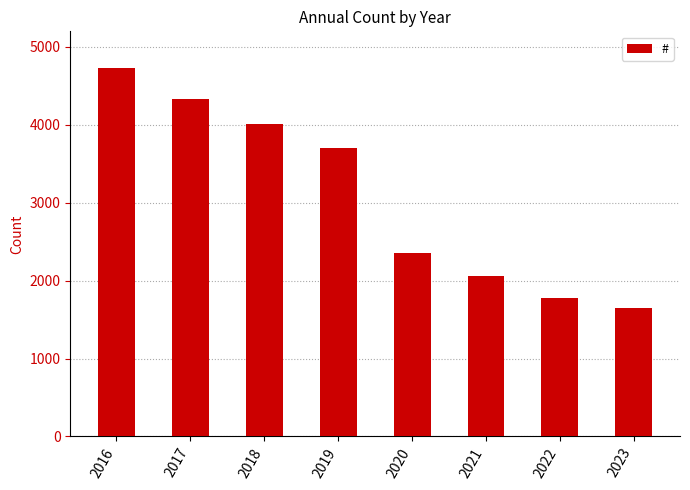

What is the minimum value shown in the chart?

1644